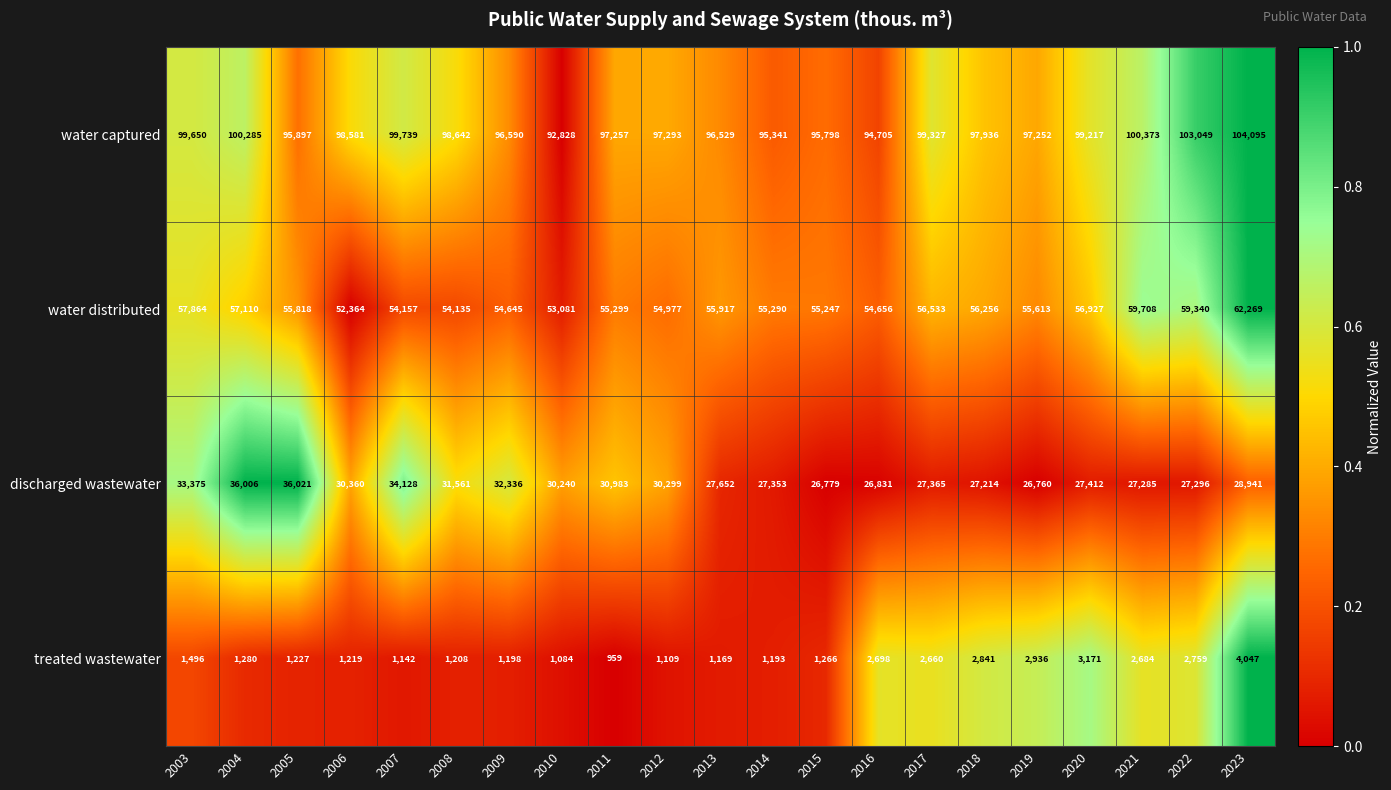

What is the sum of all water captured values?

2060384